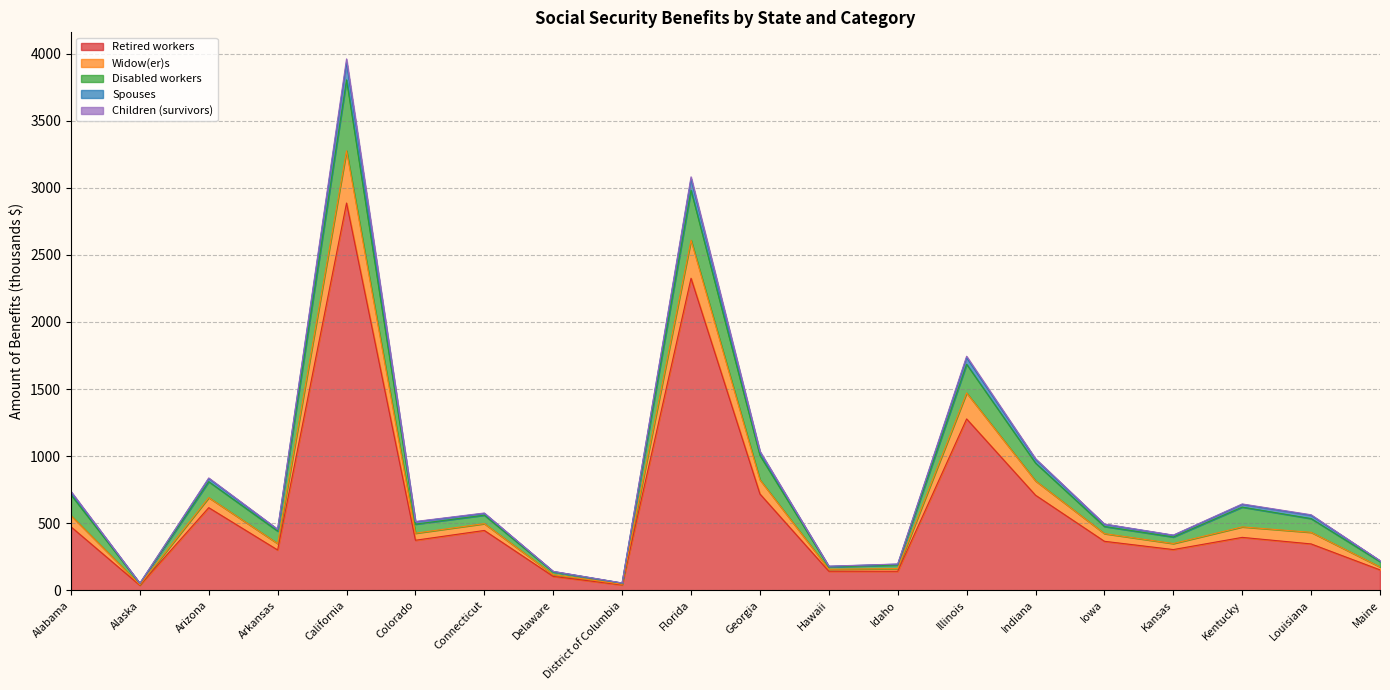

What is the smallest value displayed?

37.1